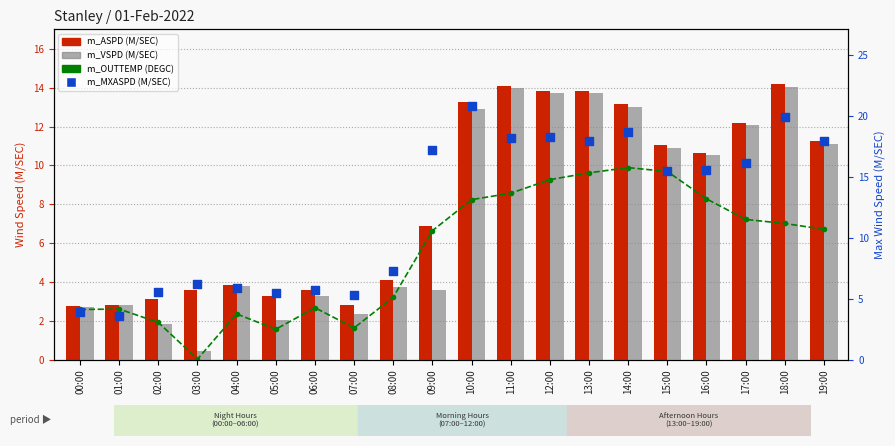

What are all the series names shown in the legend?

m_OUTTEMP (DEGC), m_ASPD (M/SEC), m_VSPD (M/SEC), m_MXASPD (M/SEC)